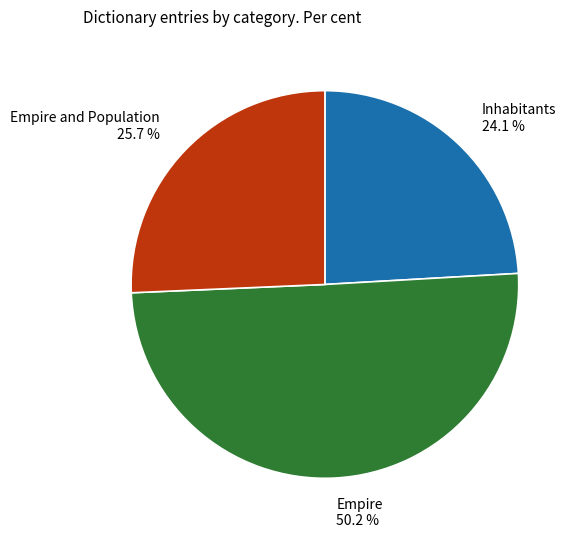

To the nearest percent, what is the difference between the largest and smallest slice percentages?

26%